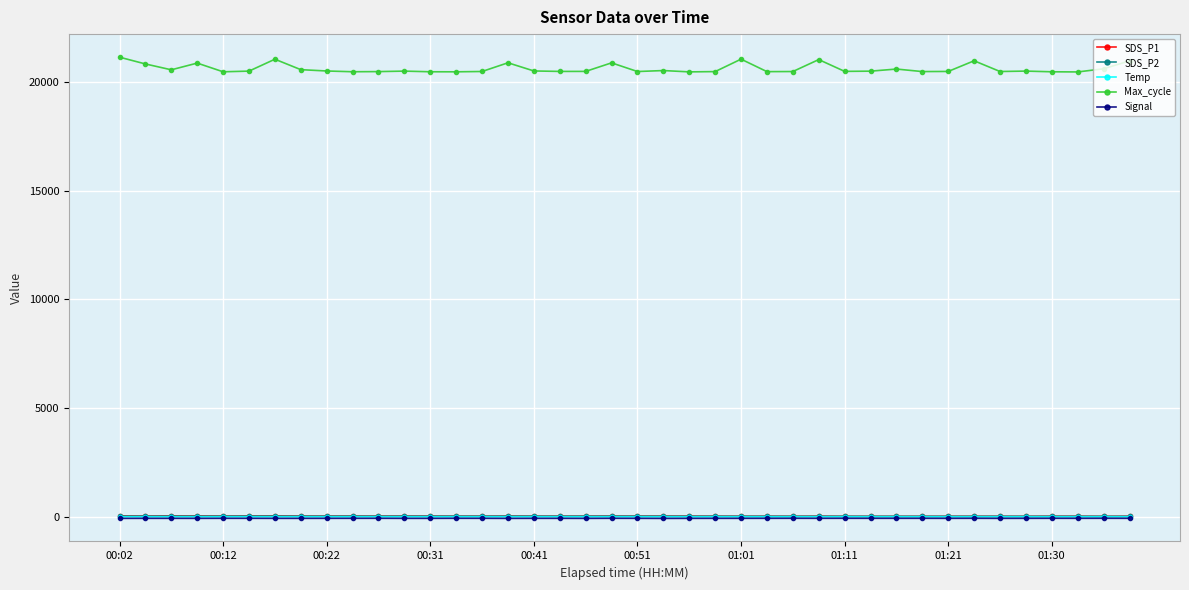

Which series has the widest spread of values?

Max_cycle